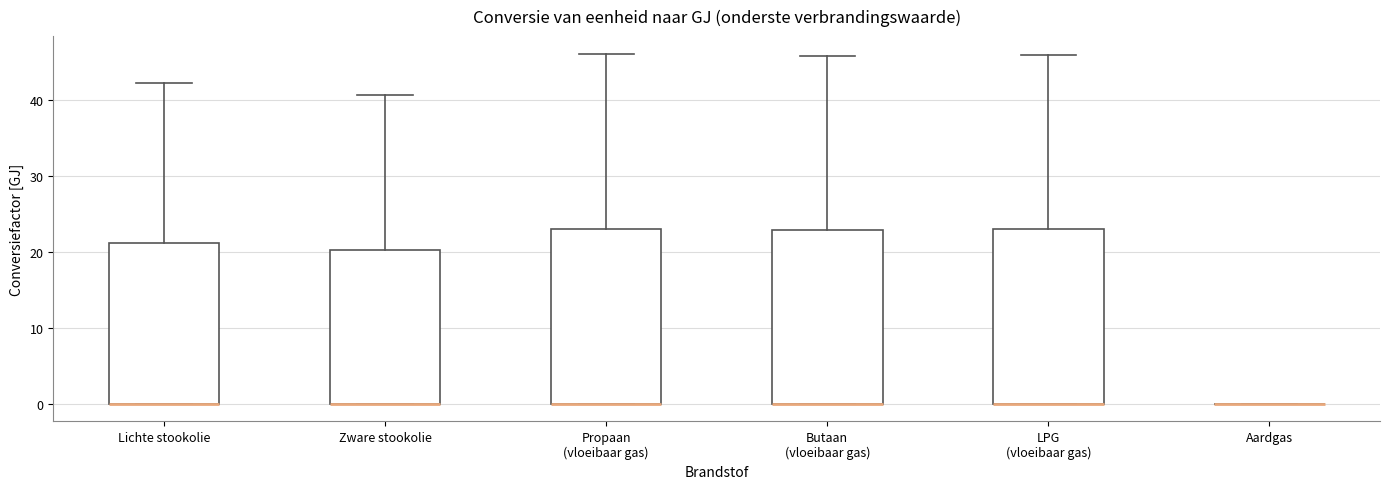

Reading left to right, transcribe this box plot: for each box, give where its median line is, the range the box spans, and where its two whiskers end, as read against the y-axis. The values are not printed on the chart, so give them approximately, as read against the axis.

Lichte stookolie: median 0 (drawn on the box's lower edge), box 0 to 21, whiskers 0 to 42
Zware stookolie: median 0 (drawn on the box's lower edge), box 0 to 20, whiskers 0 to 41
Propaan (vloeibaar gas): median 0 (drawn on the box's lower edge), box 0 to 23, whiskers 0 to 46
Butaan (vloeibaar gas): median 0 (drawn on the box's lower edge), box 0 to 23, whiskers 0 to 46
LPG (vloeibaar gas): median 0 (drawn on the box's lower edge), box 0 to 23, whiskers 0 to 46
Aardgas: box collapsed to a line at 0, whiskers 0 to 0